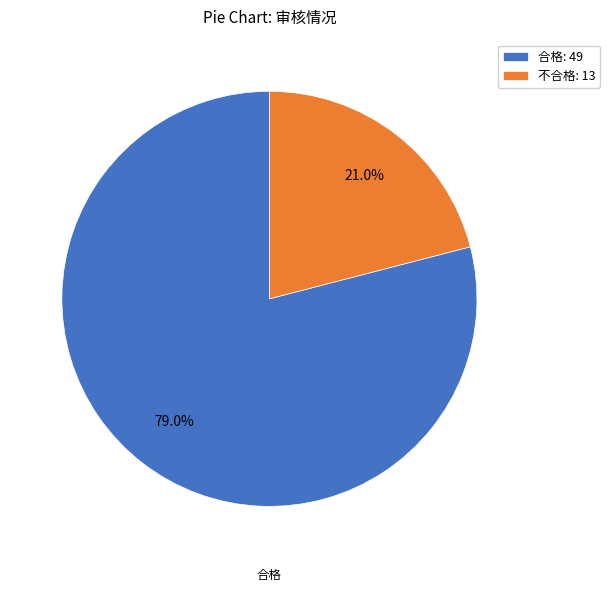

What percentage is the 不合格 slice, to the nearest percent?

21%